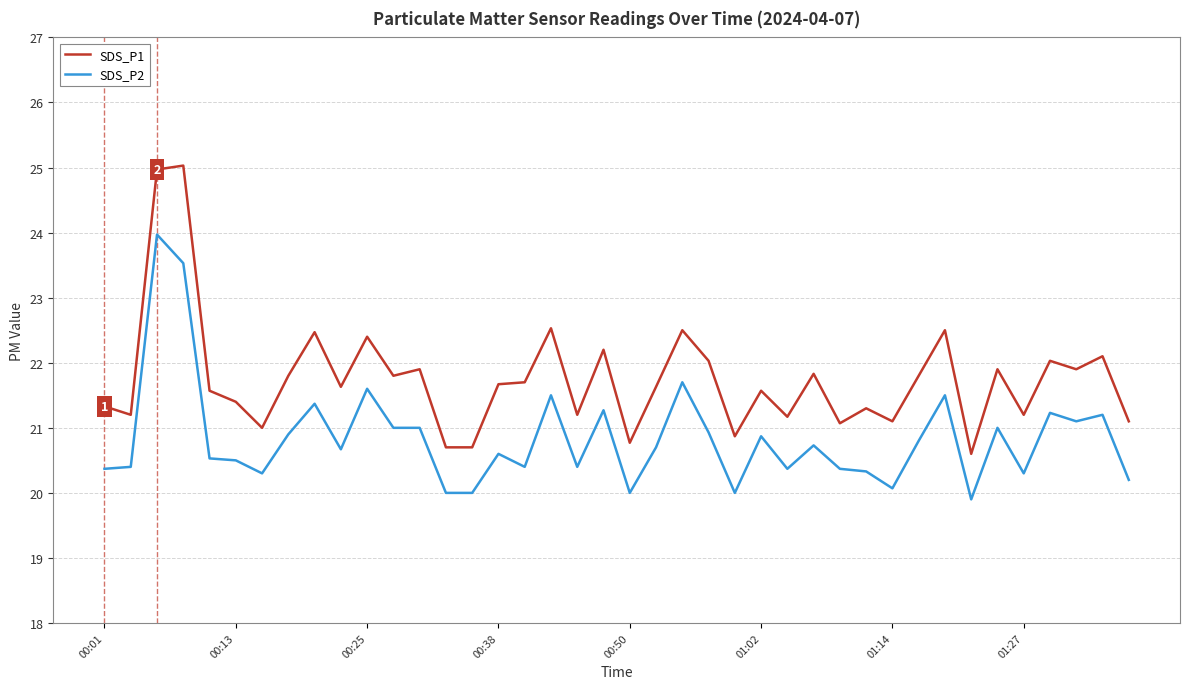

Rank the series by their average value, from lowest to highest.

SDS_P2, SDS_P1